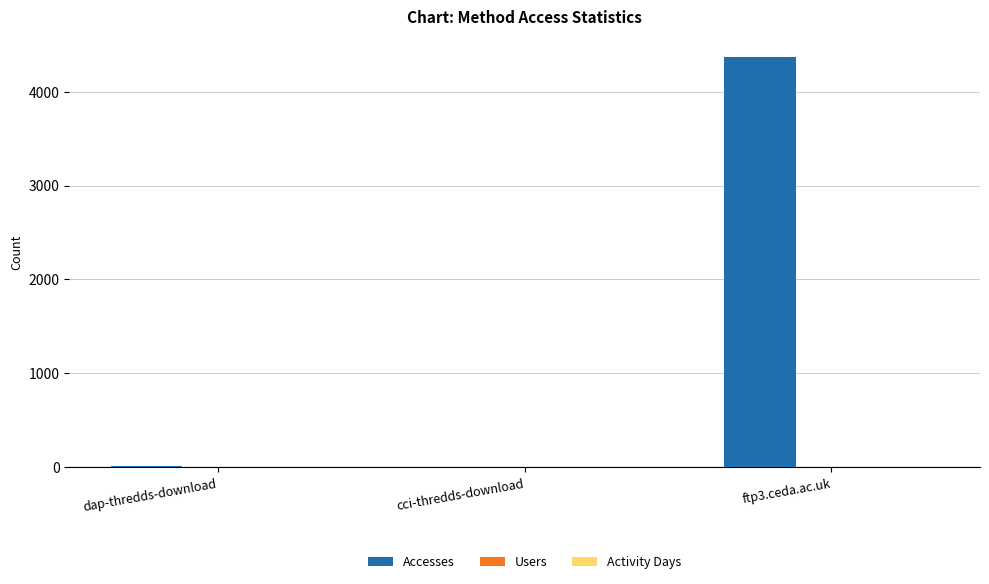

How many data points does each series have?

3